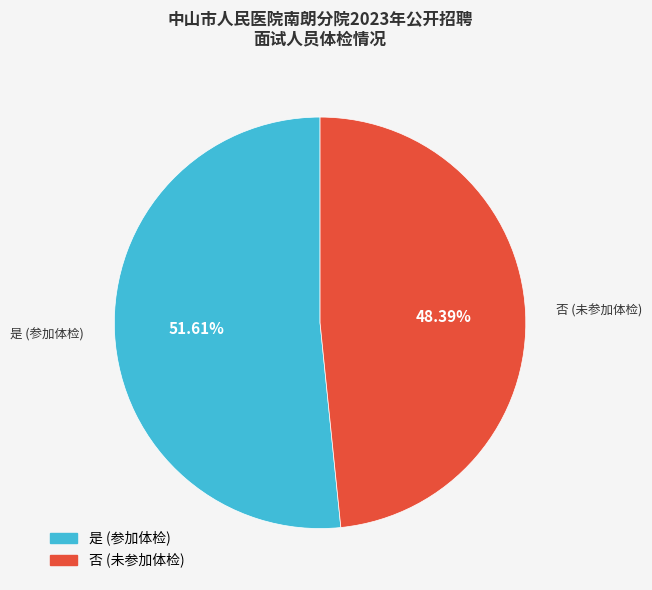

Which category accounts for the majority?

是